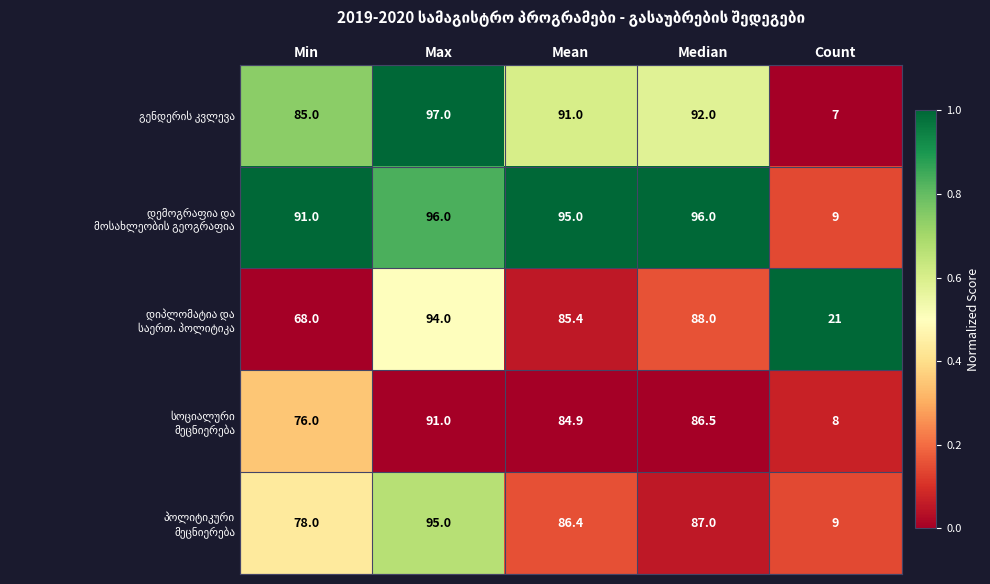

Count the number of data series in this chart.

5